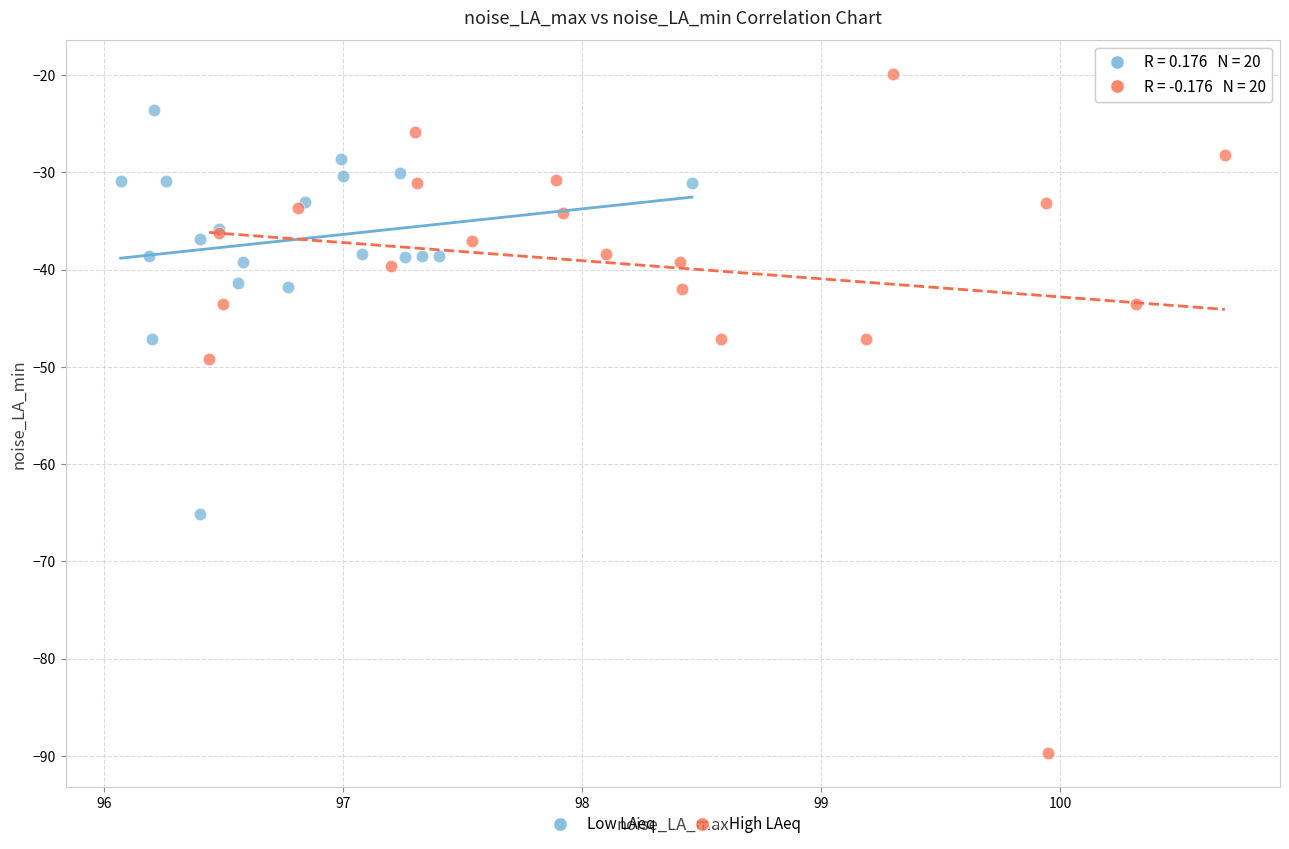

Which series contains the lowest Y value?

High LAeq